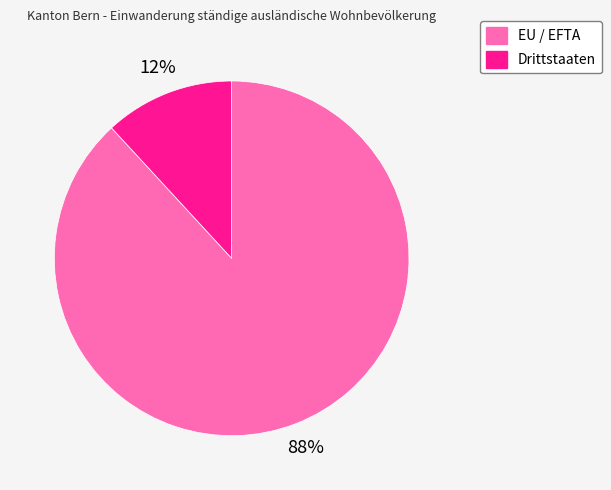

Count the number of slices in the pie.

2